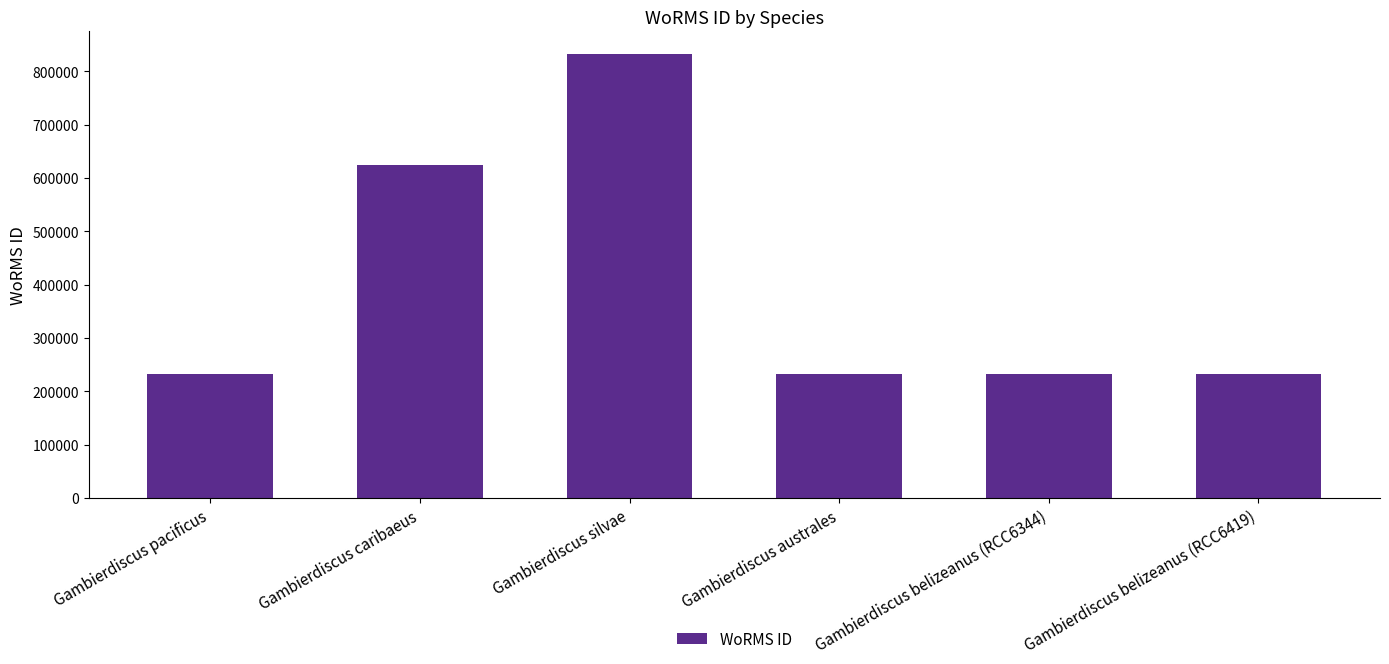

What is the label of the 4th bar from the left?

Gambierdiscus australes